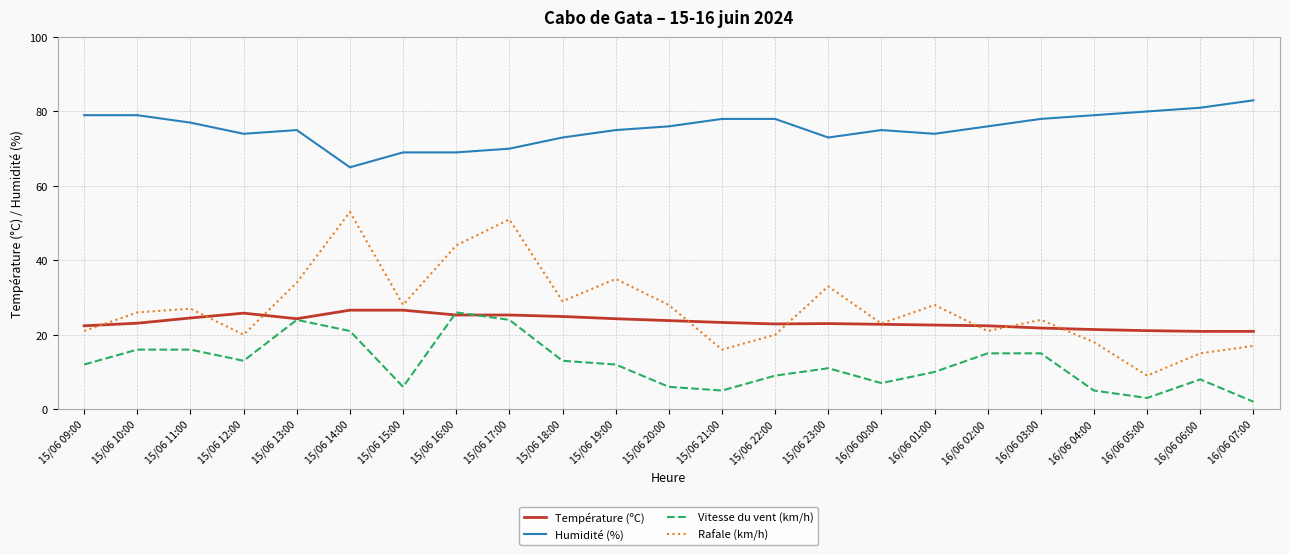

Between which two adjacent categories do Rafale (km/h) and Température (ºC) first intersect?

15/06 09:00 and 15/06 10:00